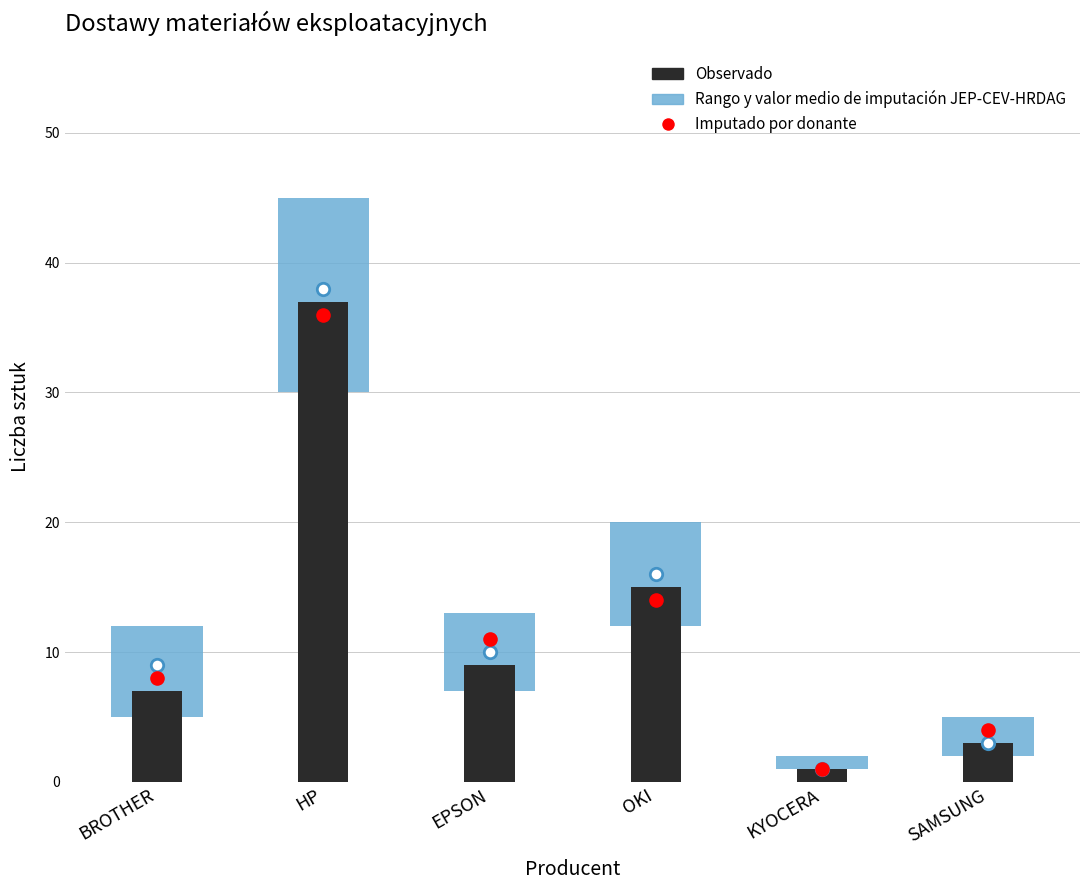

Which series reaches the maximum Y coordinate?

Rango y valor medio de imputación JEP-CEV-HRDAG